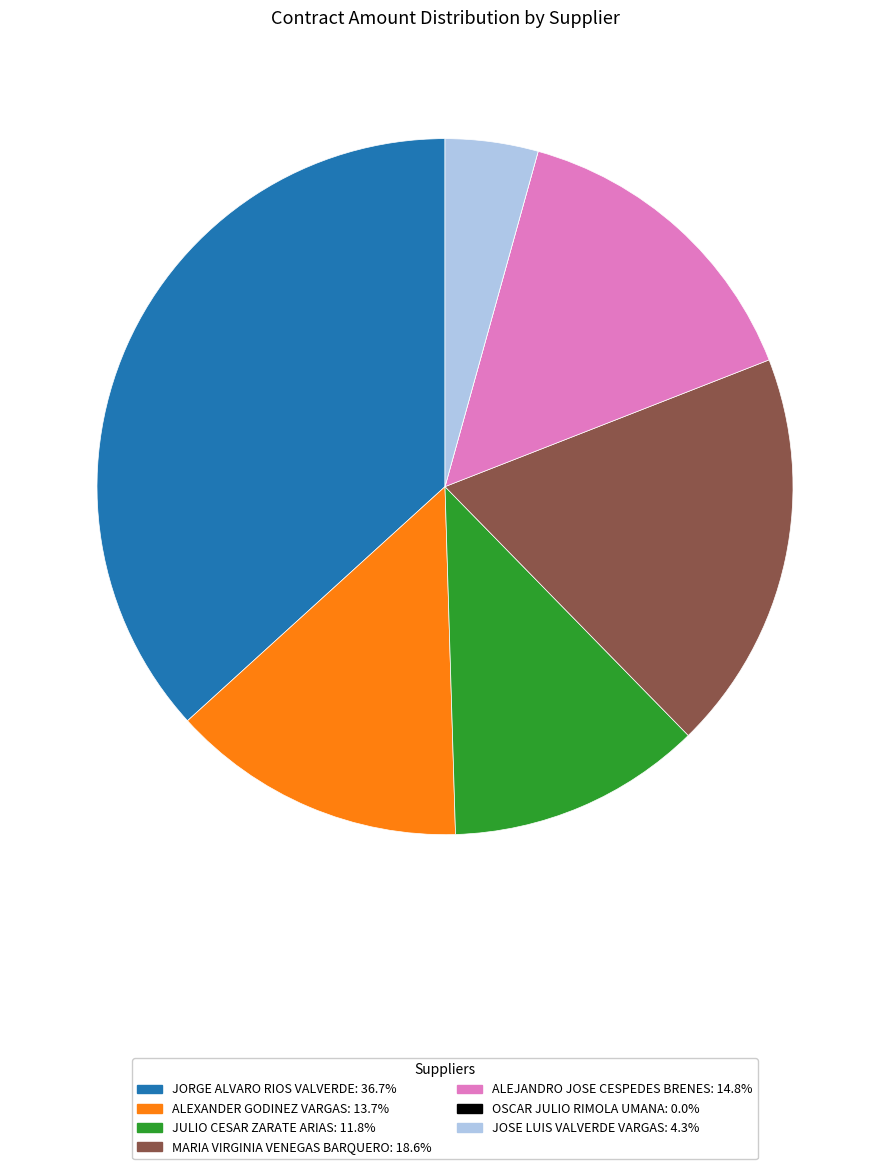

What is the largest slice in the pie chart?

JORGE ALVARO RIOS VALVERDE